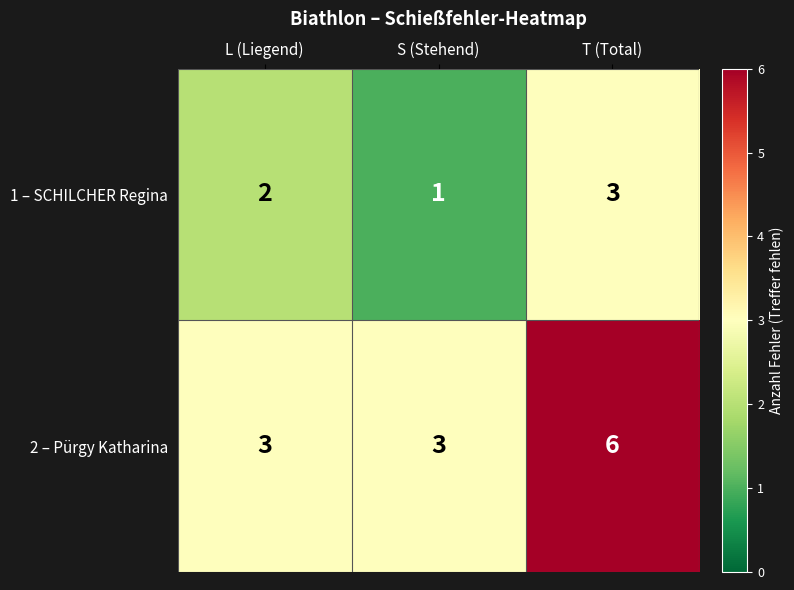

How many categories are shown in the chart?

3